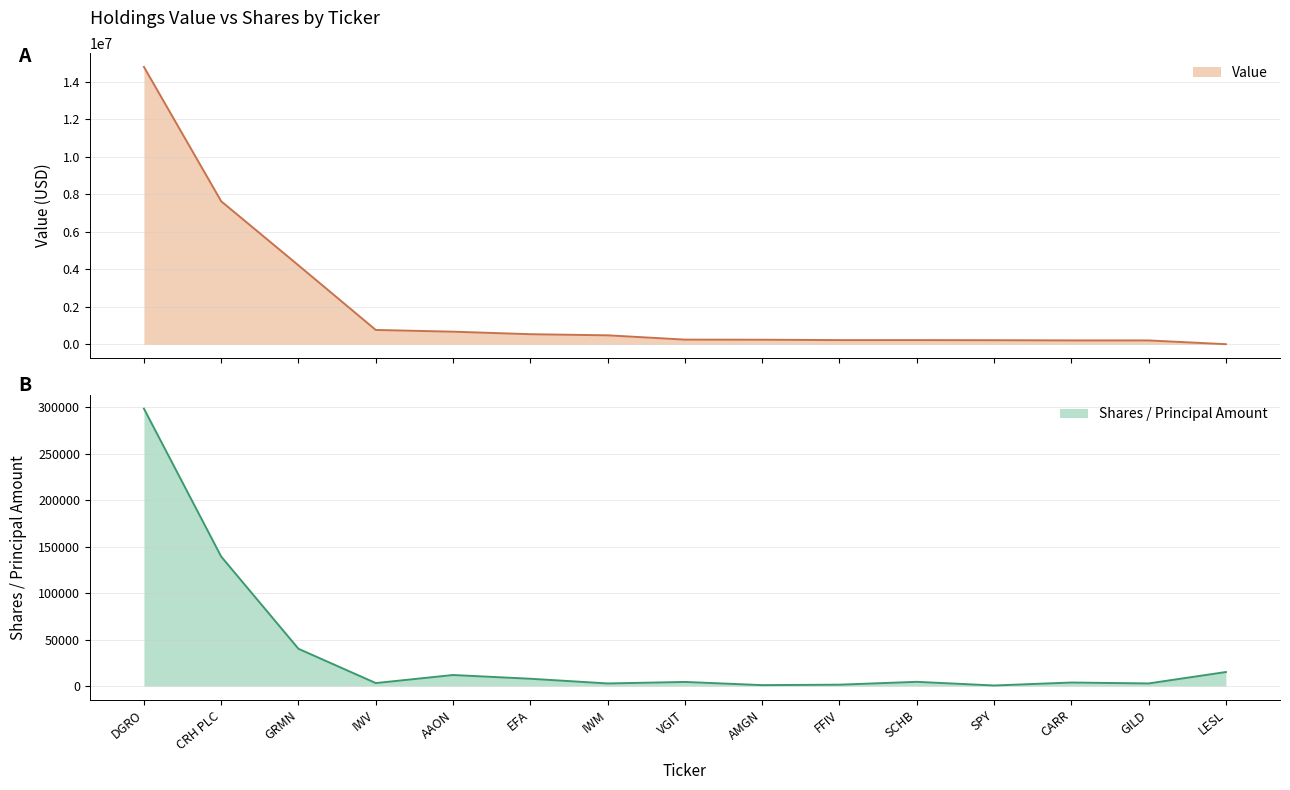

Which category has the highest value in the Value series?

DGRO